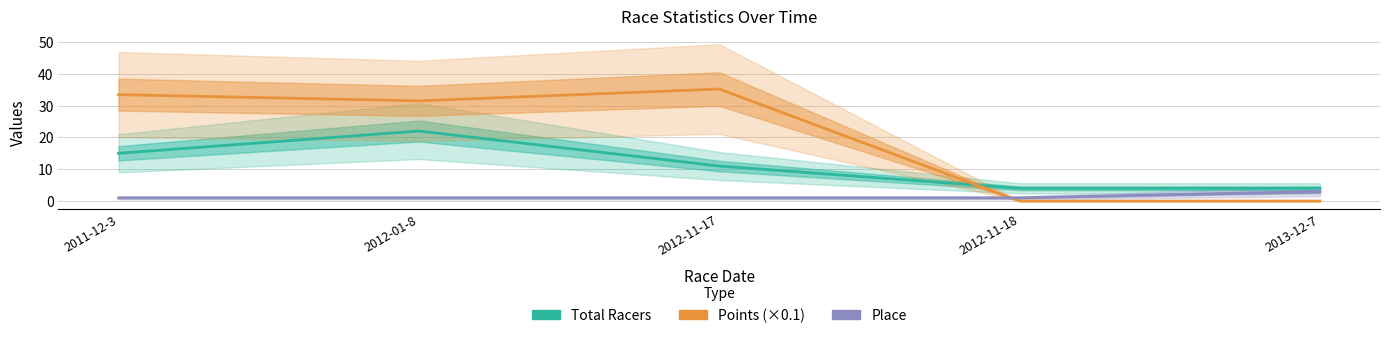

At which category is the sum across all series the highest?

2012-01-8